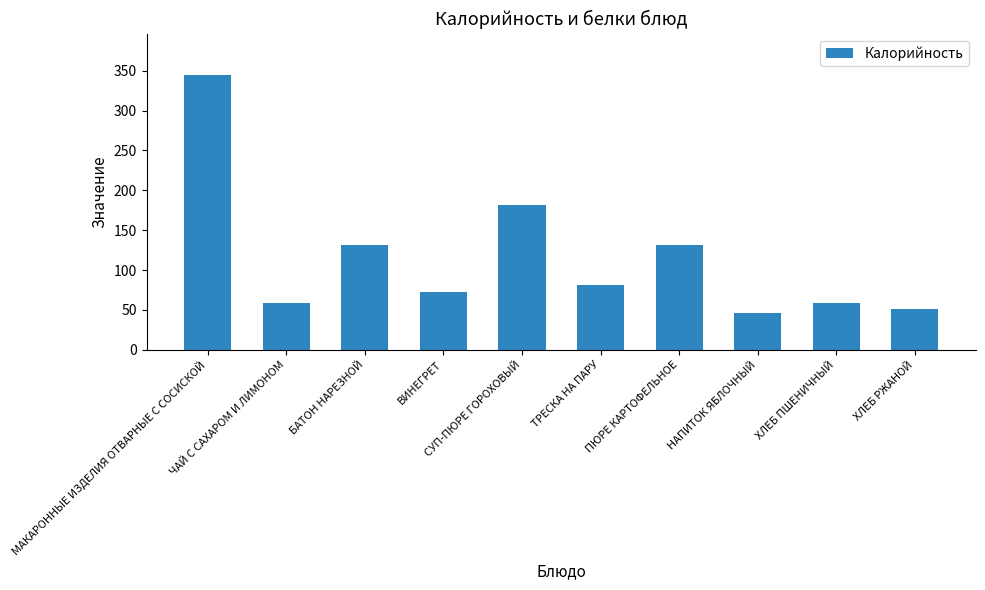

The value at ХЛЕБ РЖАНОЙ is 11.7. True or false?

False